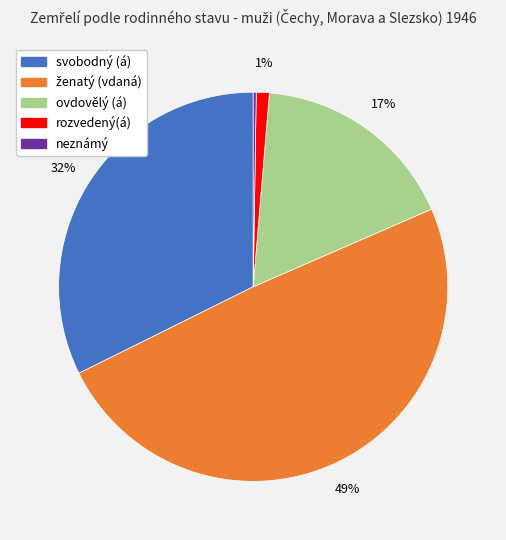

To the nearest percent, what is the difference between the largest and smallest slice percentages?

49%